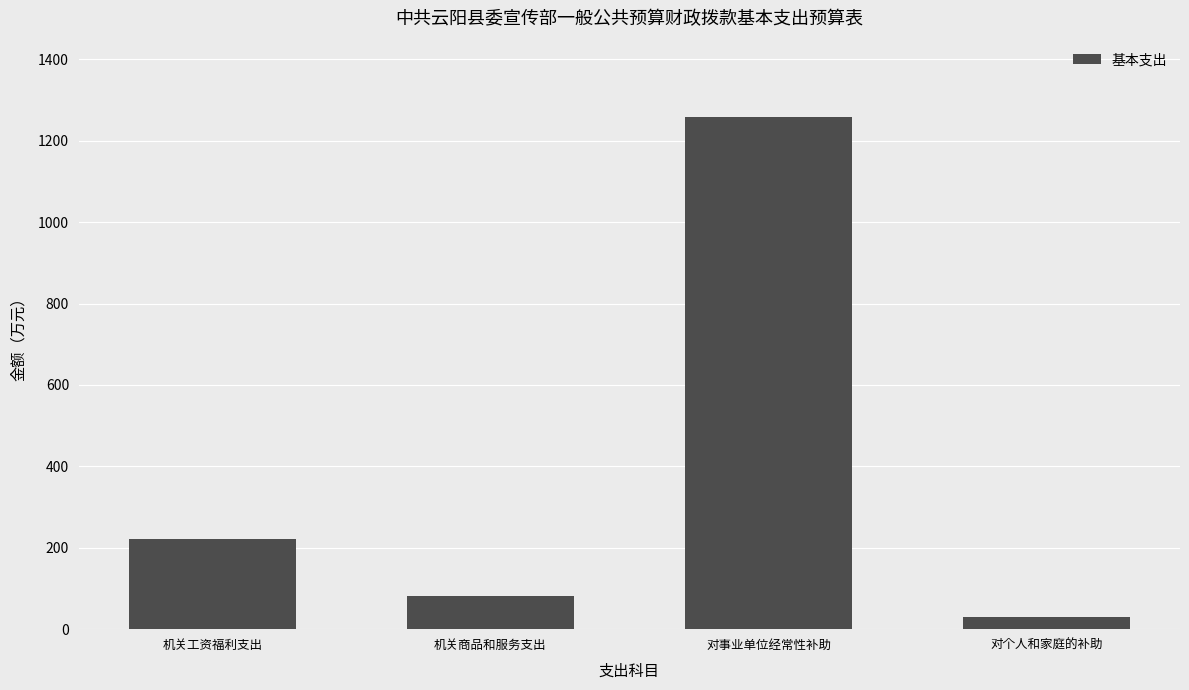

What is the difference between the values at 机关工资福利支出 and 对个人和家庭的补助?

192.6